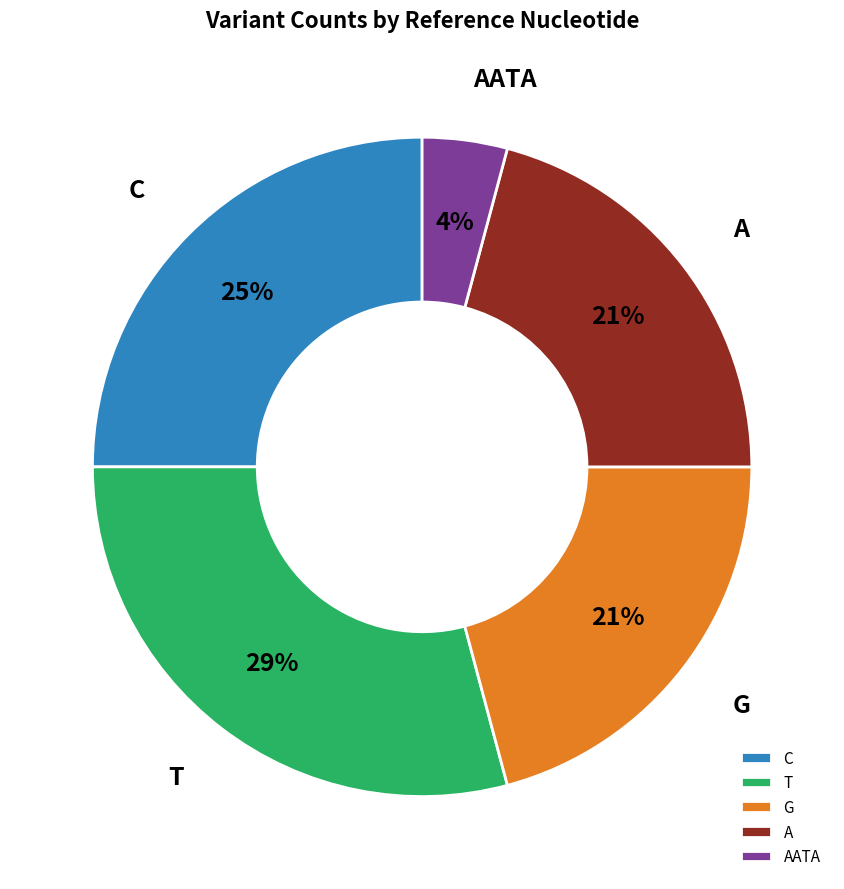

Which has a higher value, C or AATA?

C